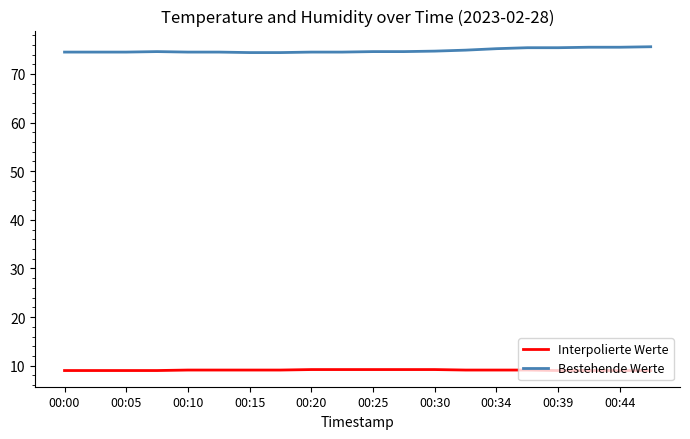

What is the maximum value shown in the chart?

75.6